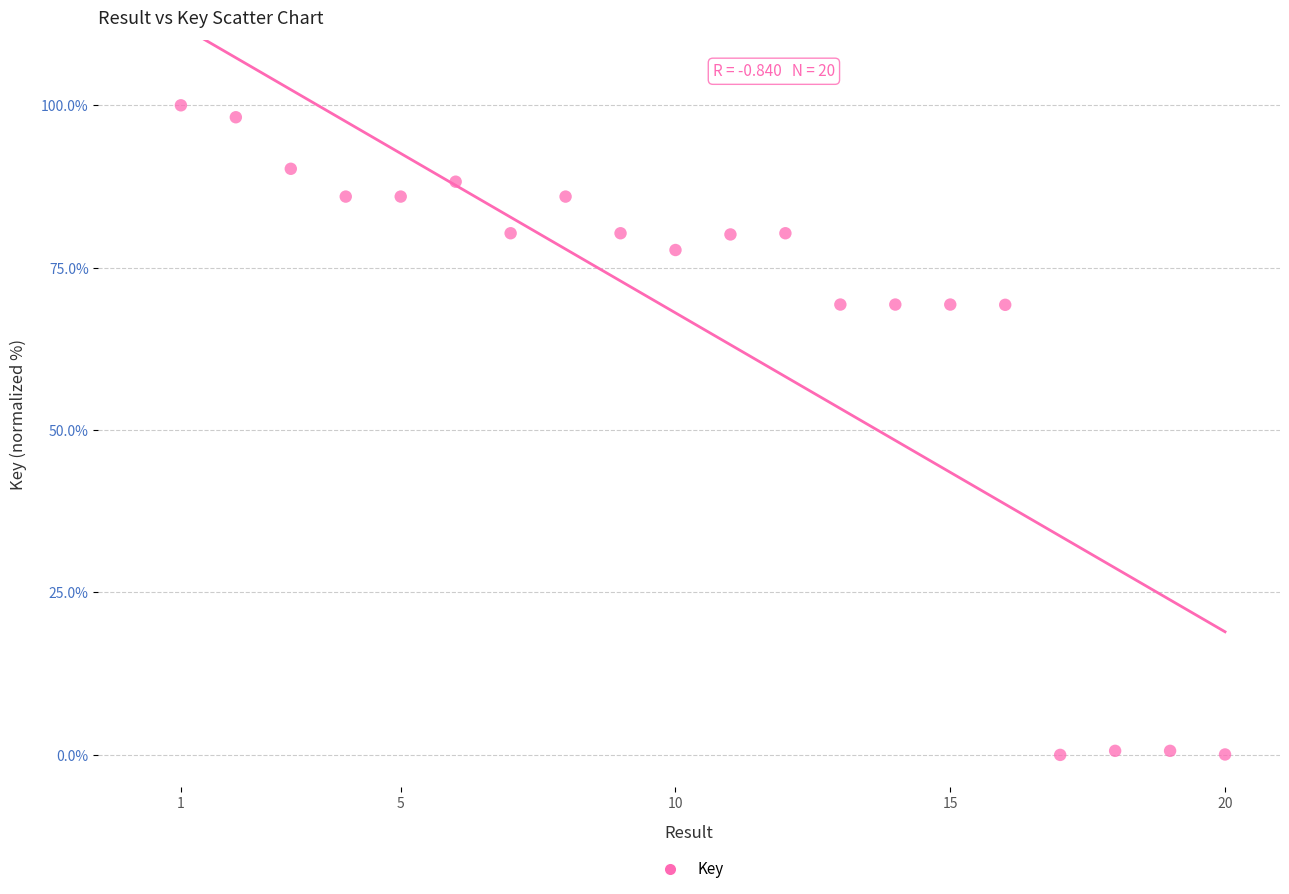

What is the range of Y values (max minus min)?

100.0